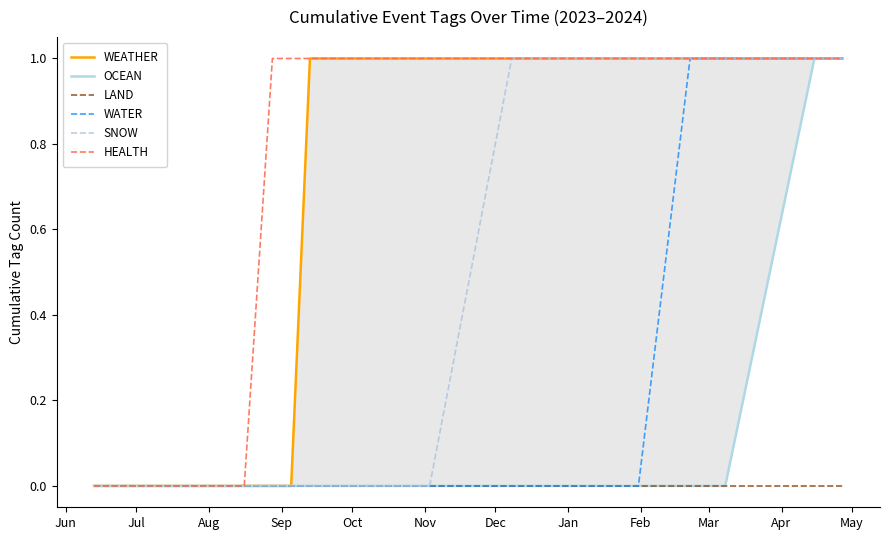

Is the value of LAND at 18 greater than the value of HEALTH at 29?

No